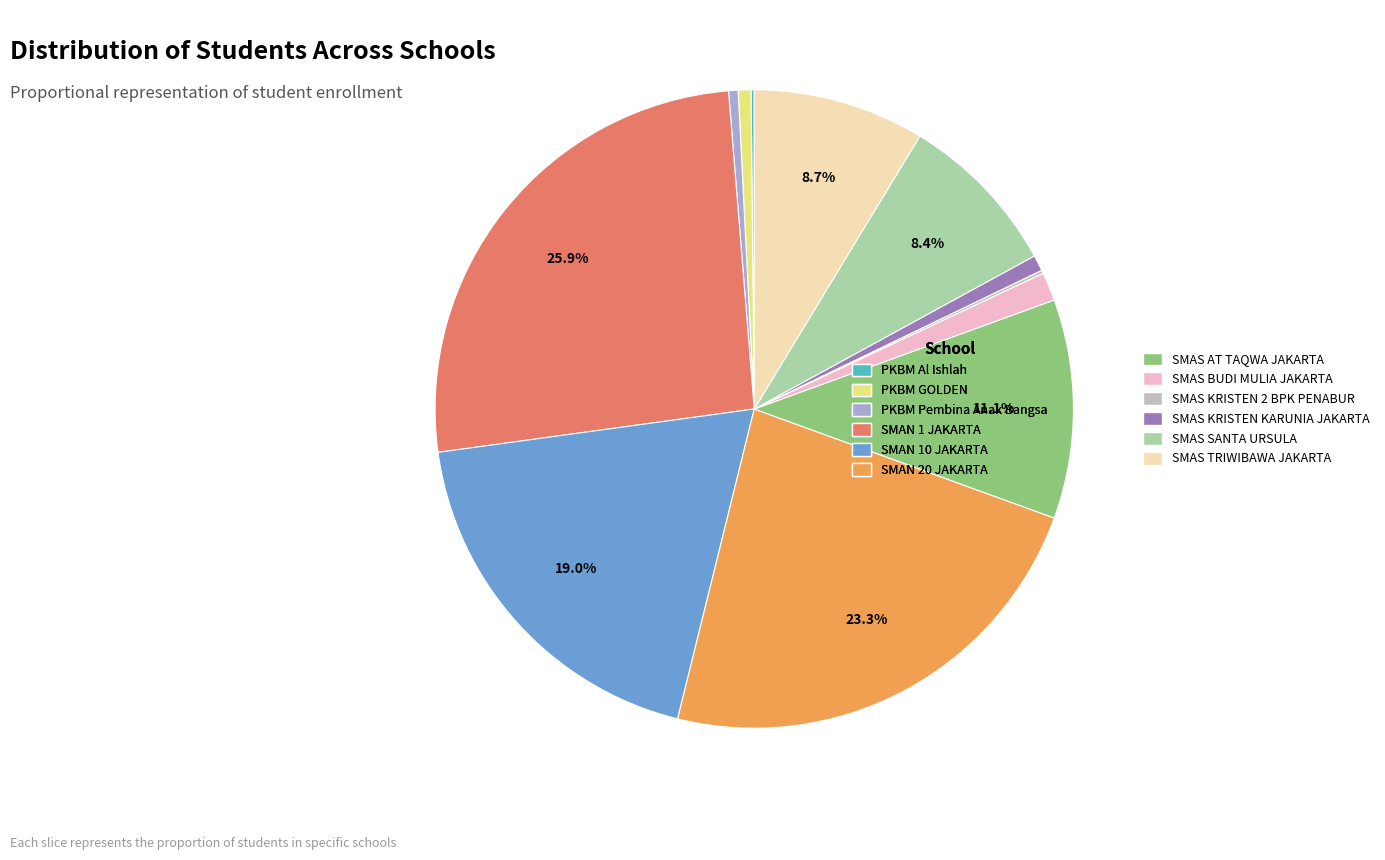

Between SMAS KRISTEN 2 BPK PENABUR and PKBM Al Ishlah, which is larger?

SMAS KRISTEN 2 BPK PENABUR